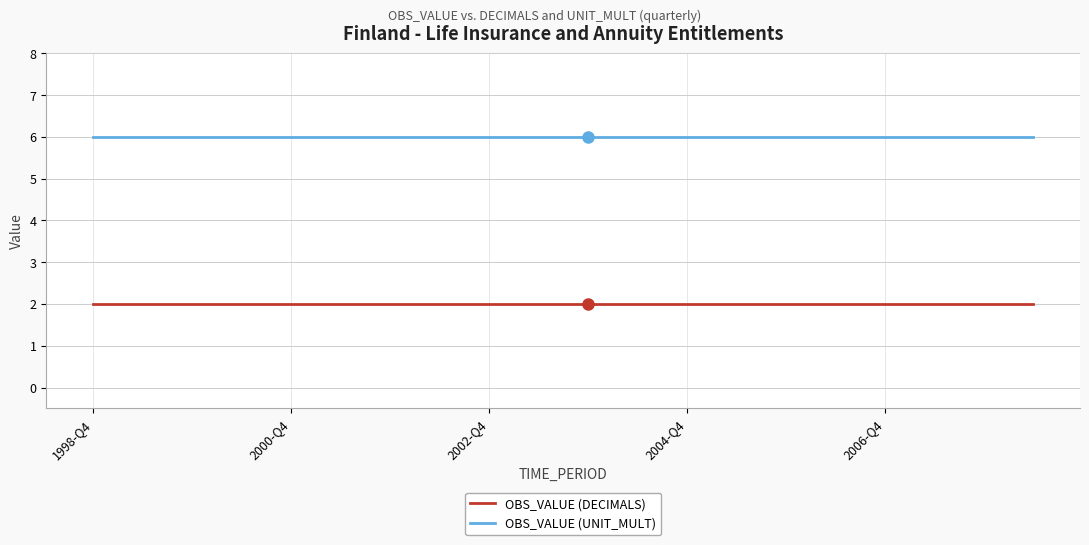

Does the chart display data point markers on the line(s)?

No